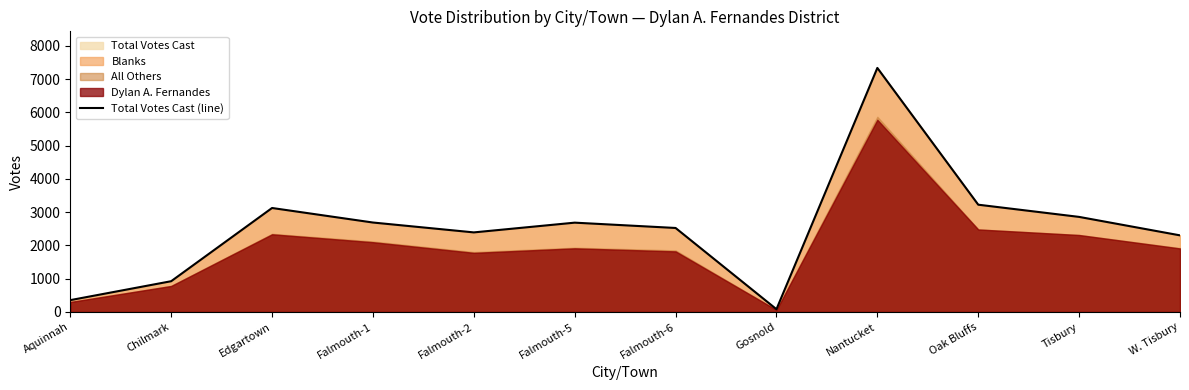

List the labels in order of value, smallest first.

Gosnold, Aquinnah, Chilmark, W. Tisbury, Falmouth-2, Falmouth-6, Falmouth-5, Falmouth-1, Tisbury, Edgartown, Oak Bluffs, Nantucket